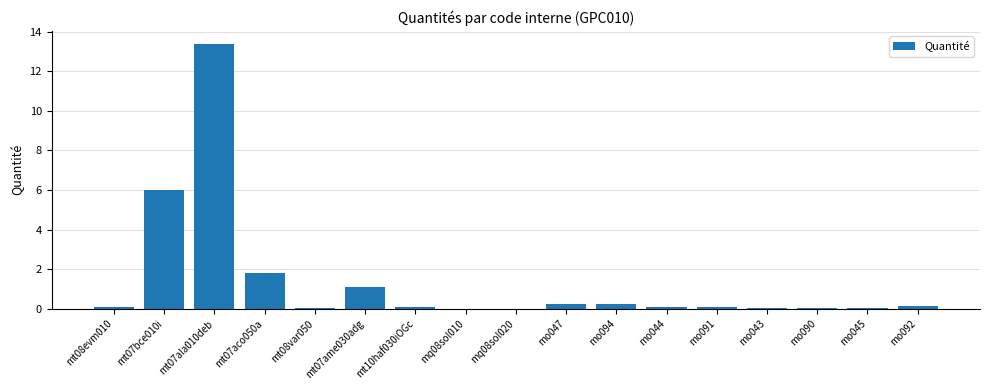

The value at mt07aco050a is 1.1. True or false?

False